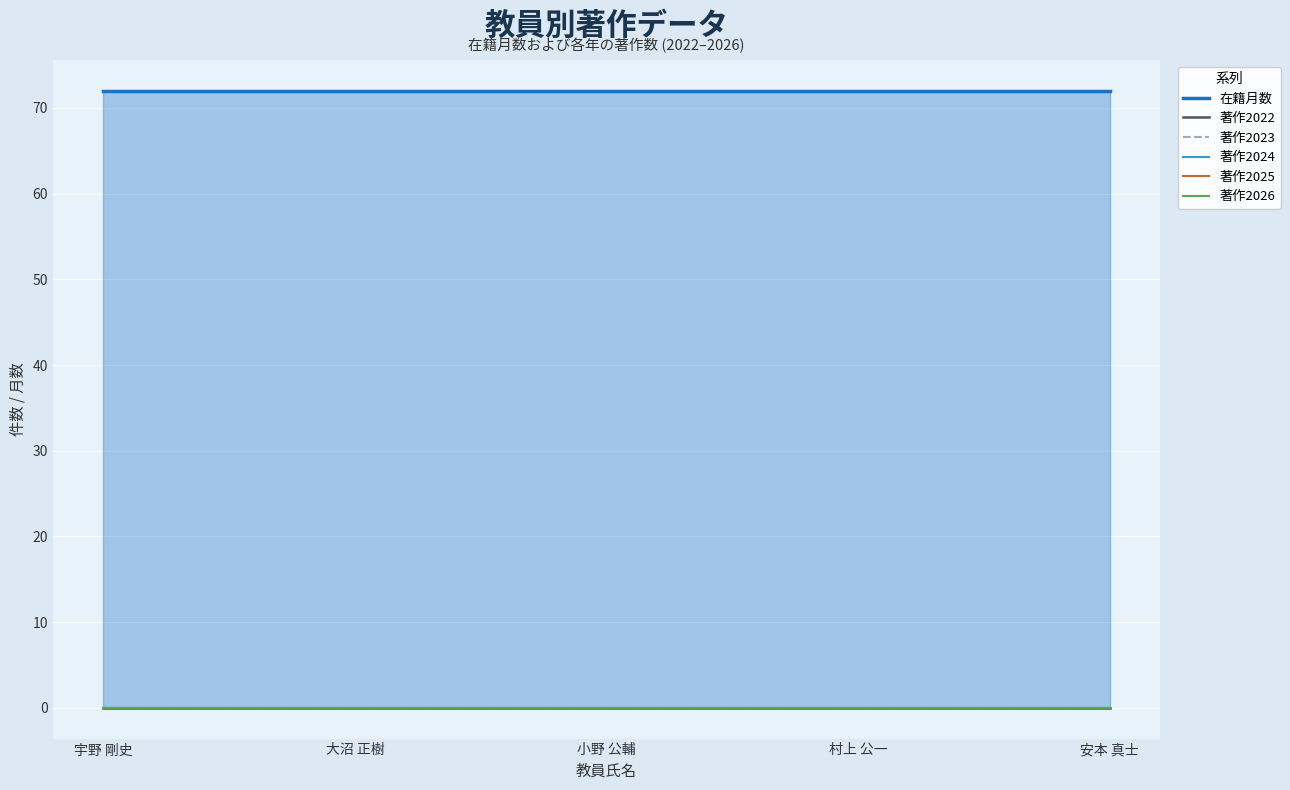

What is the label of the 5th point from the right?

宇野 剛史